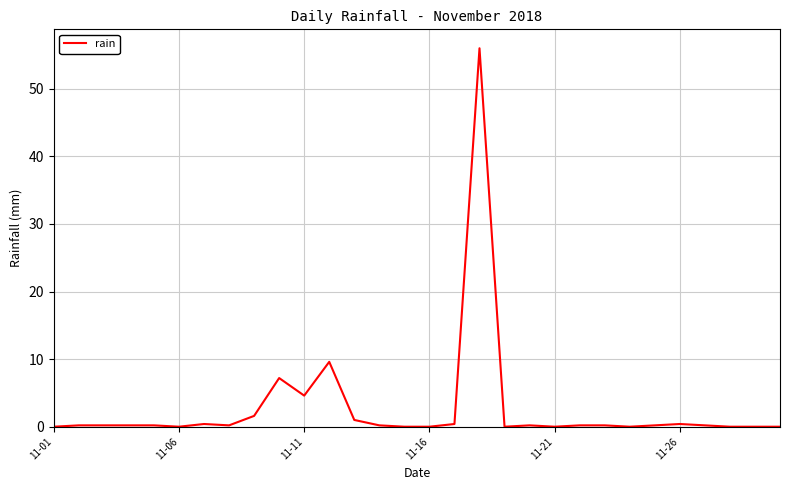

What is the greatest value displayed?

56.0